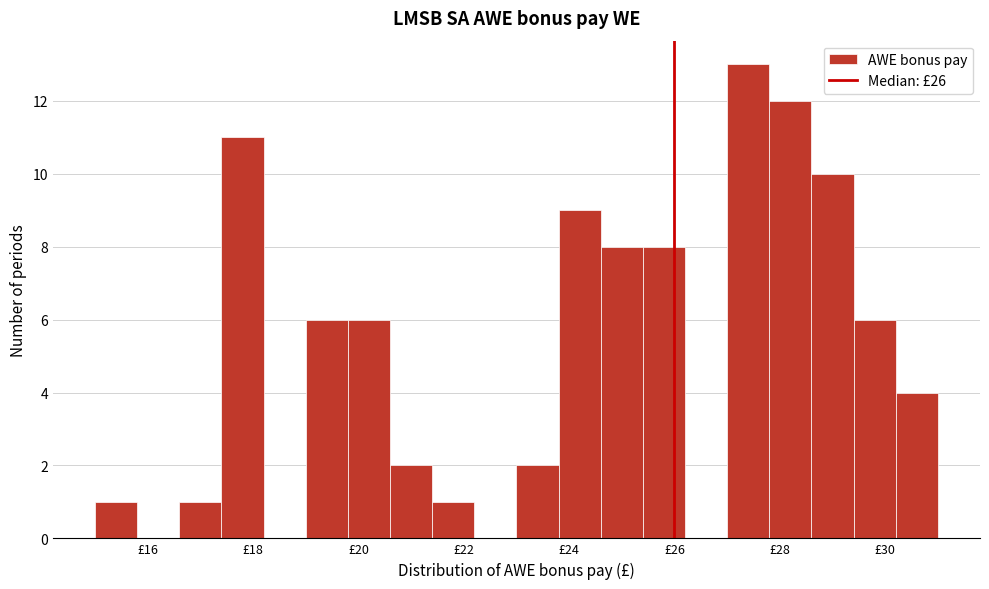

Over which range of the x-axis is the bar tallest?

27.0 to 27.8